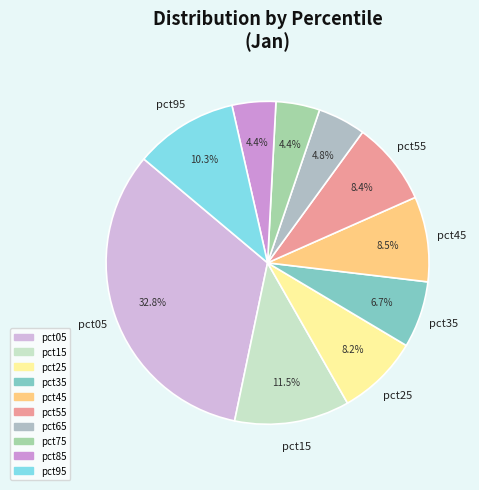

True or false: pct35 accounts for 1% of the total.

False